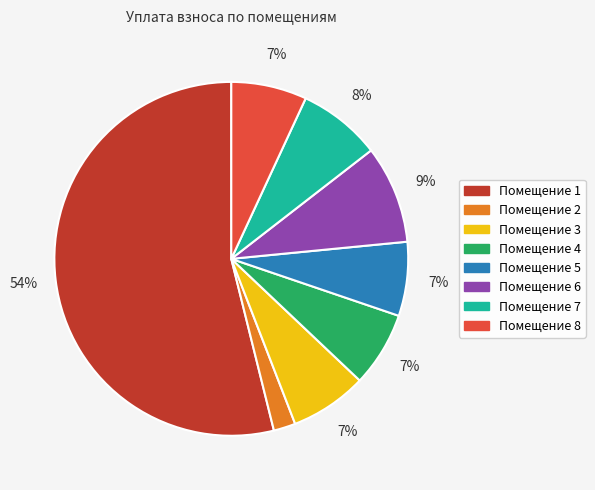

Is it true that Помещение 1 is 54% of the pie?

True